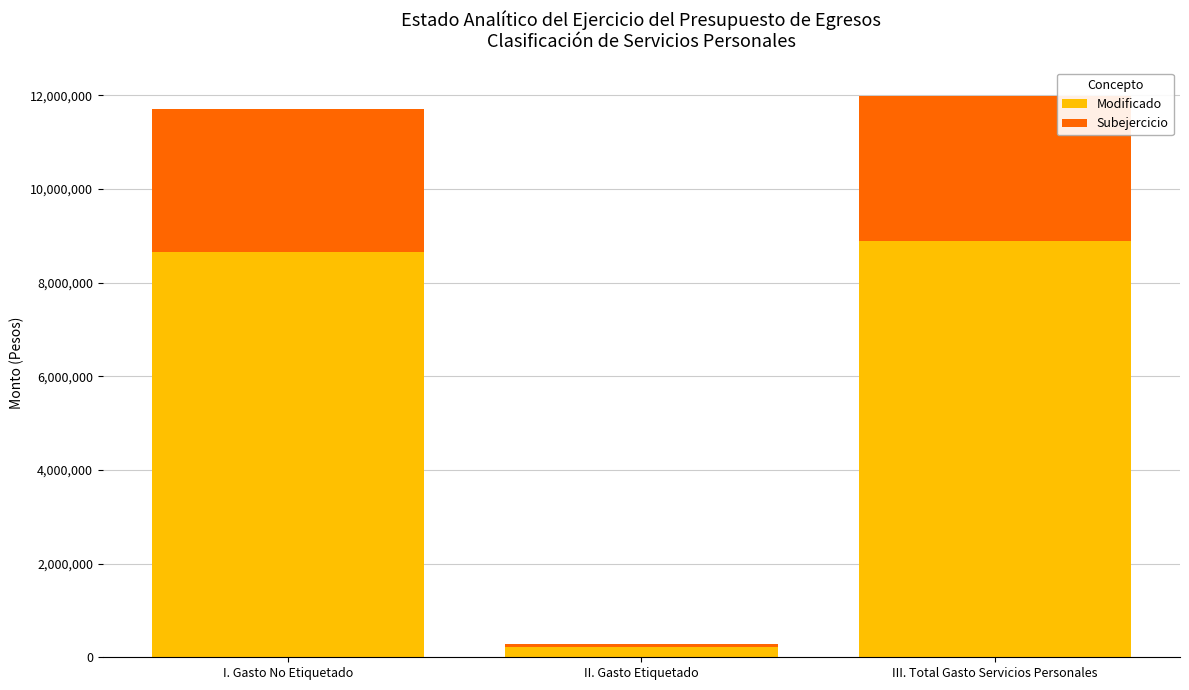

What is the highest value of the Modificado series?

8886582.1